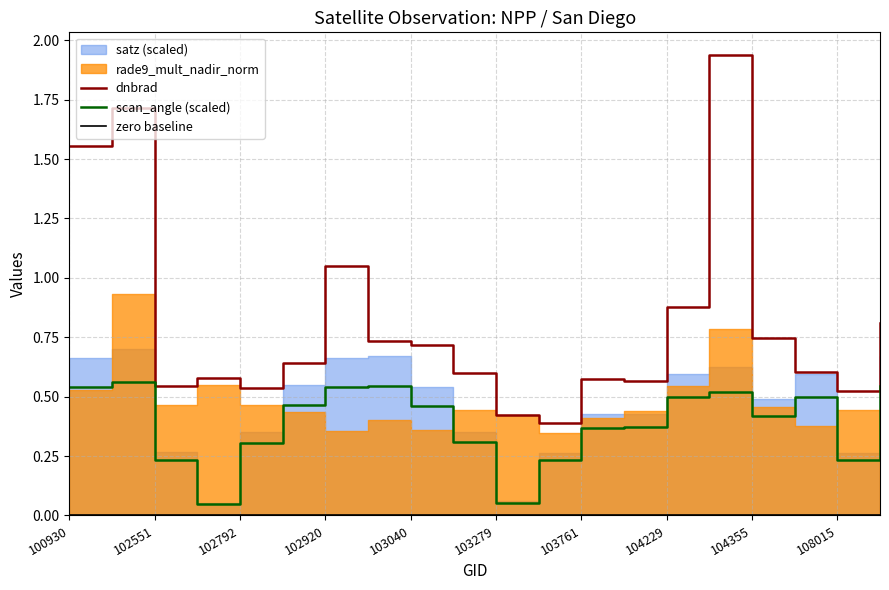

What is the sum of all scan_angle (scaled) values?

7.7